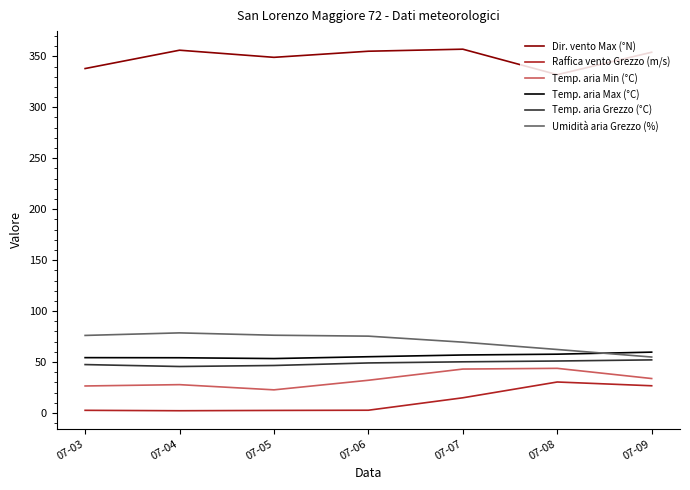

Where does the Temp. aria Min (°C) series first go above 32?

07-06